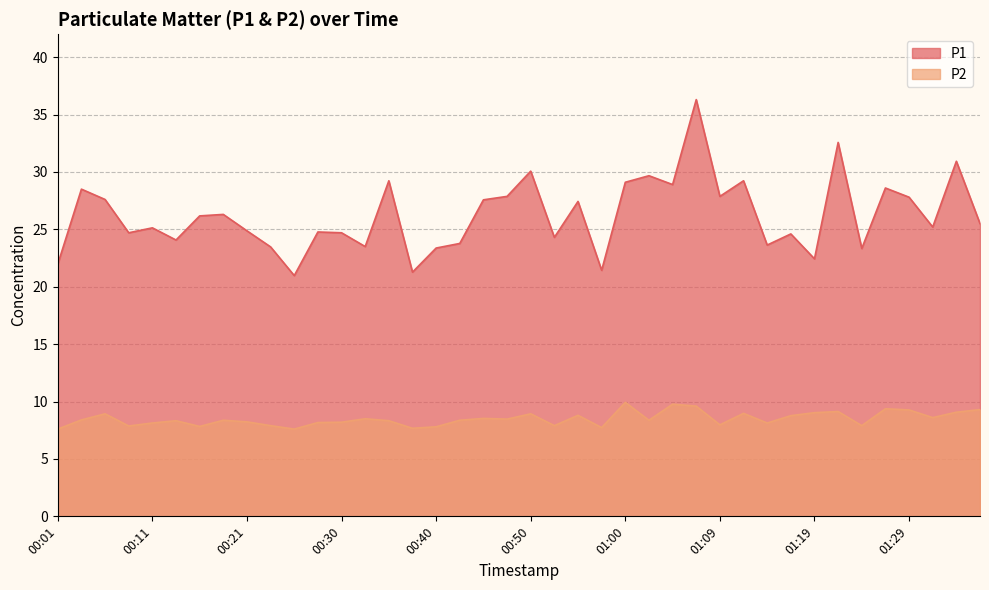

True or false: P1 has more than 1 interior local peaks.

True